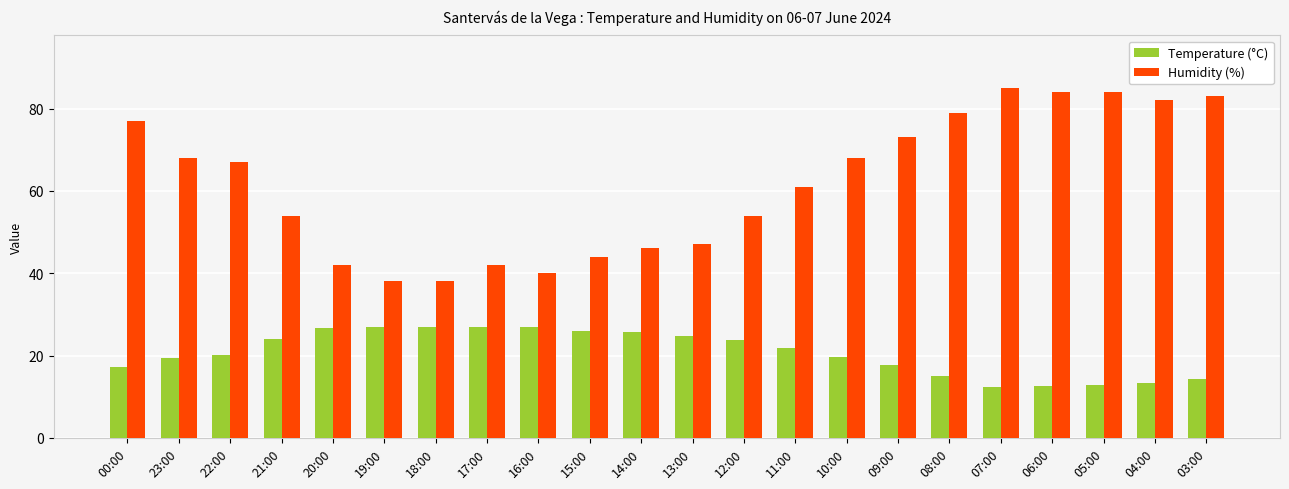

What is the label of the 11th bar from the left?

14:00